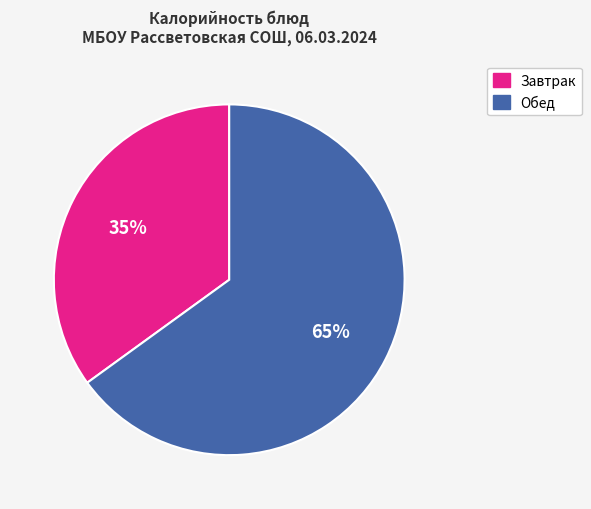

Is there a majority slice in this chart?

Yes